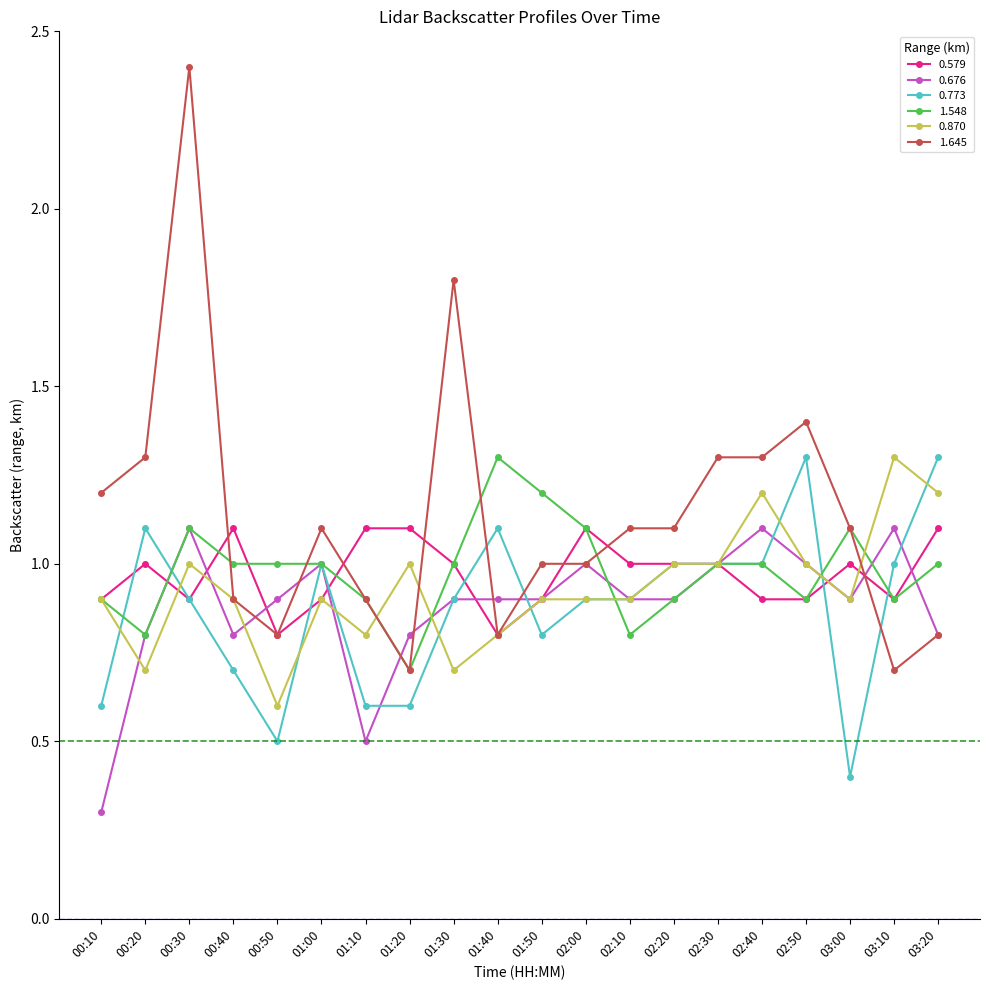

At which category does the chart reach its minimum across all series?

00:10